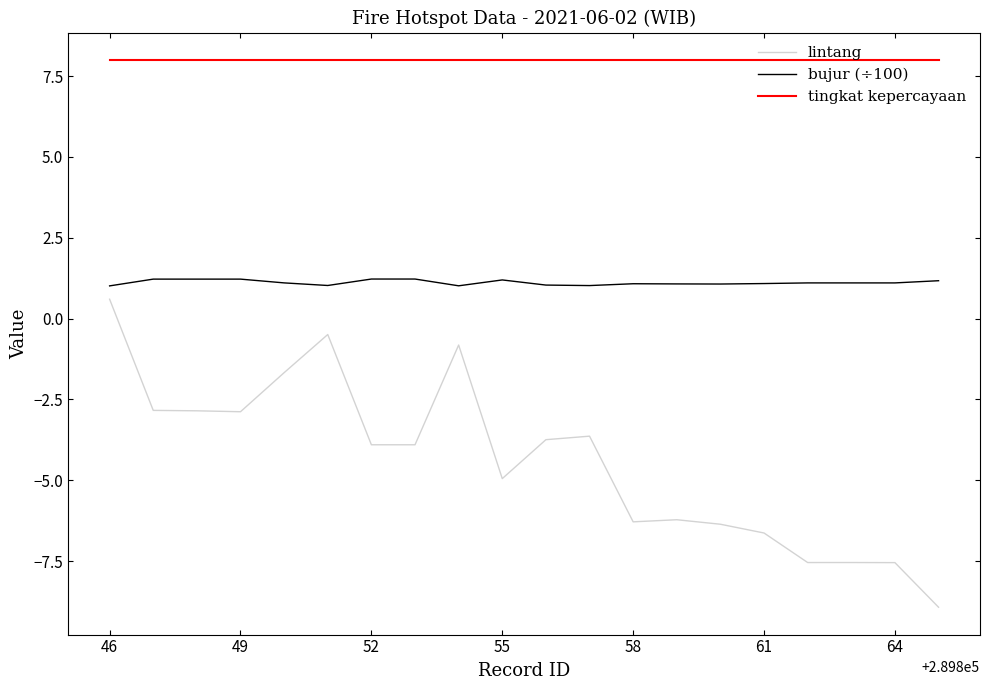

What is the maximum value for tingkat kepercayaan?

8.0